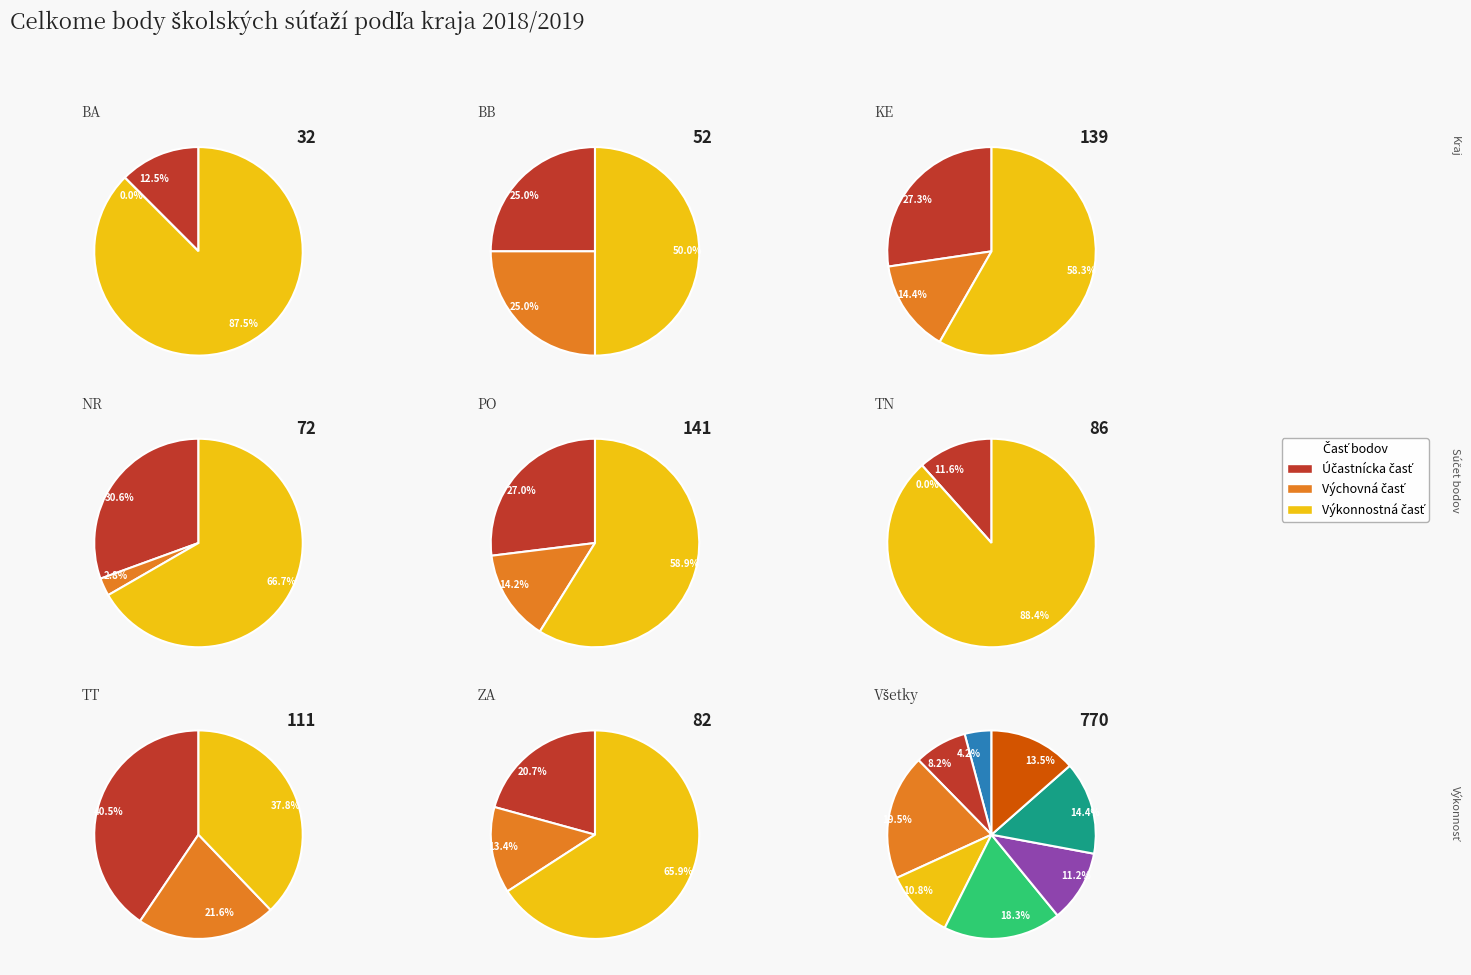

Count the number of slices in the pie.

30